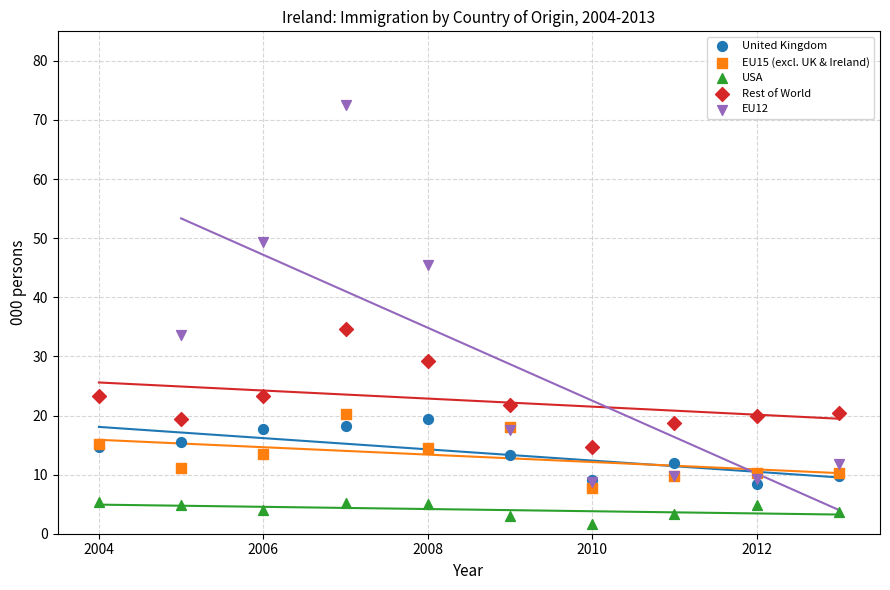

Which series contains the lowest Y value?

USA